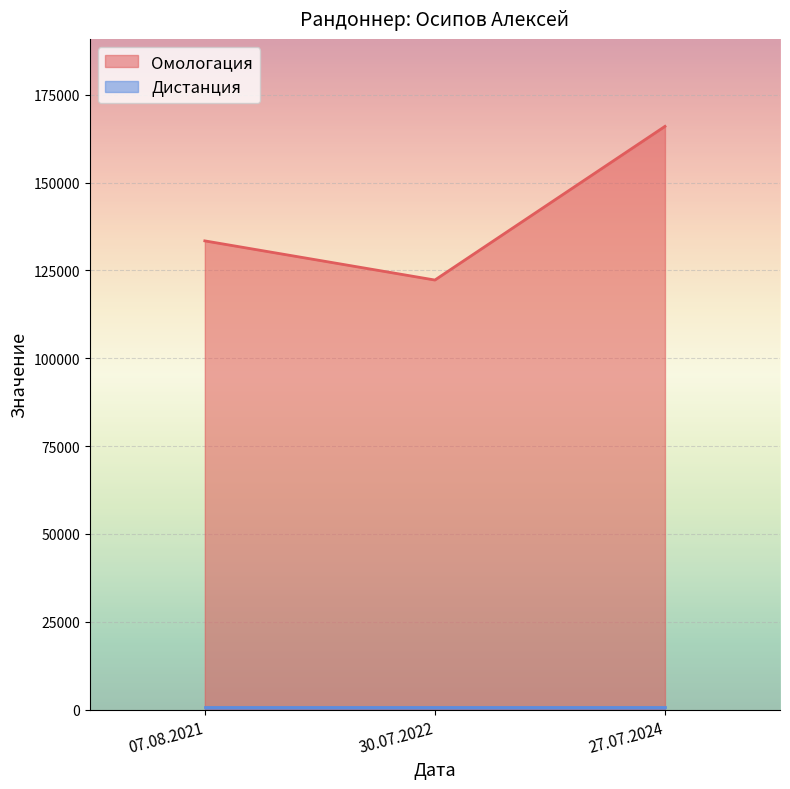

Approximately how many times larger is the value at 07.08.2021 compared to 30.07.2022?

1.1